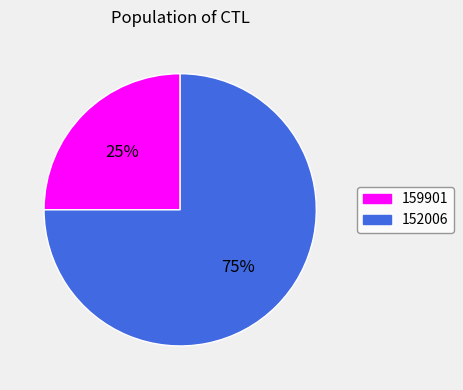

Does 159901 account for over 50% of the chart?

No